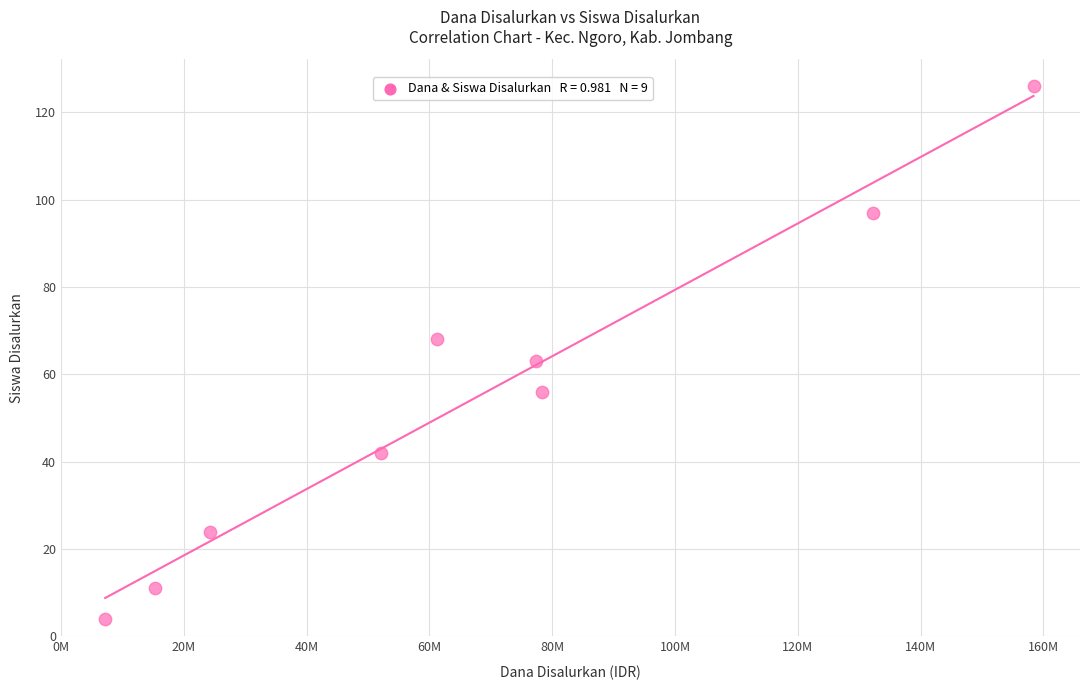

What is the average X value?

67400000